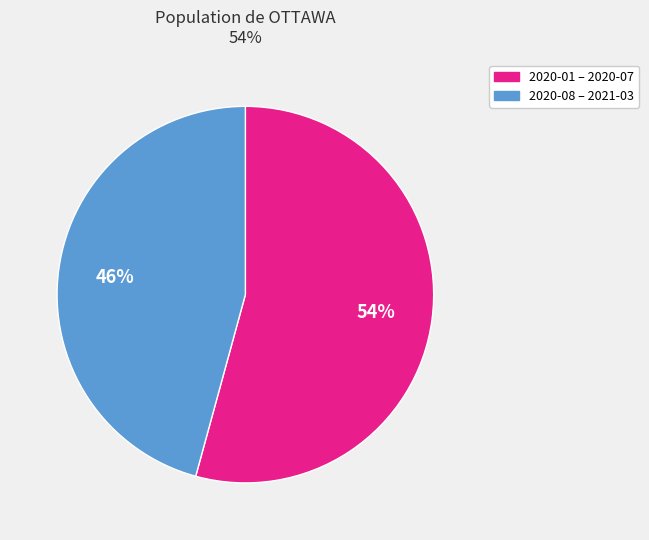

The 2020-01 – 2020-07 slice represents 49% of the pie. True or false?

False